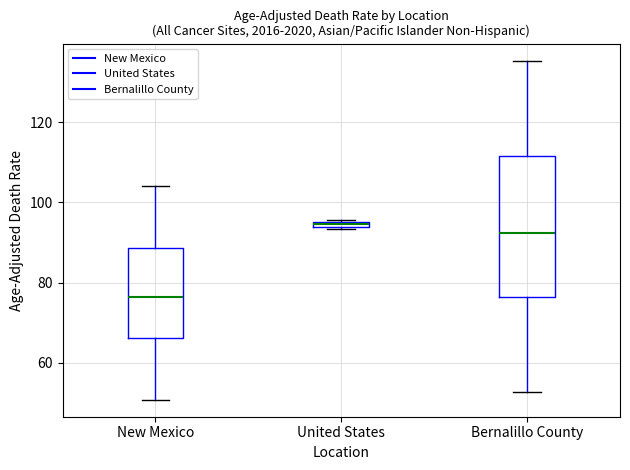

Which box's median line is the lowest?

New Mexico